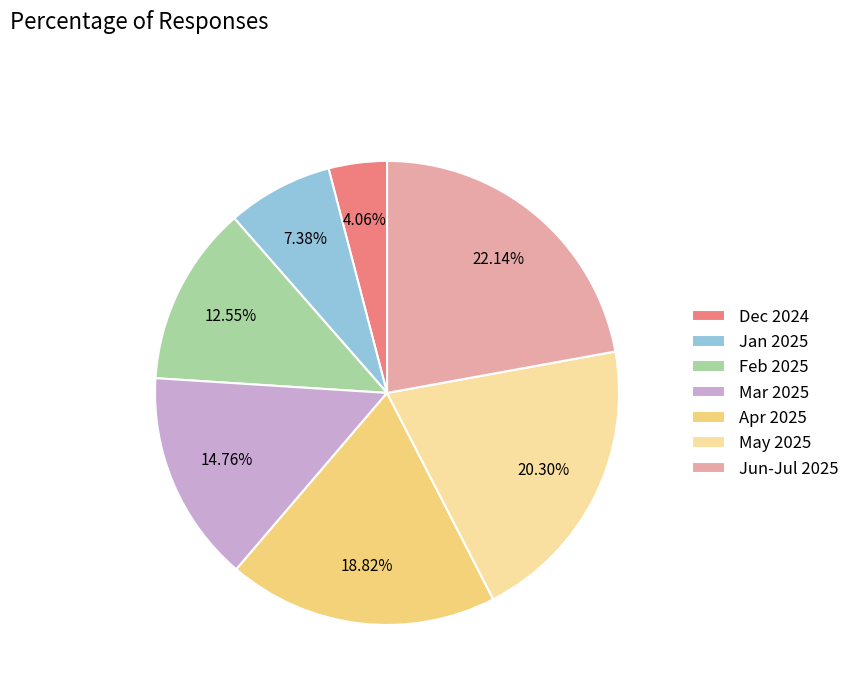

Which slice is the smallest?

Dec 2024